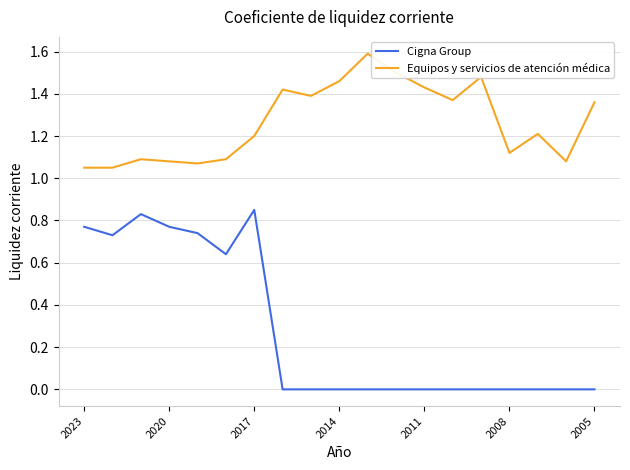

List the series in order of their peak value, lowest first.

Cigna Group, Equipos y servicios de atención médica